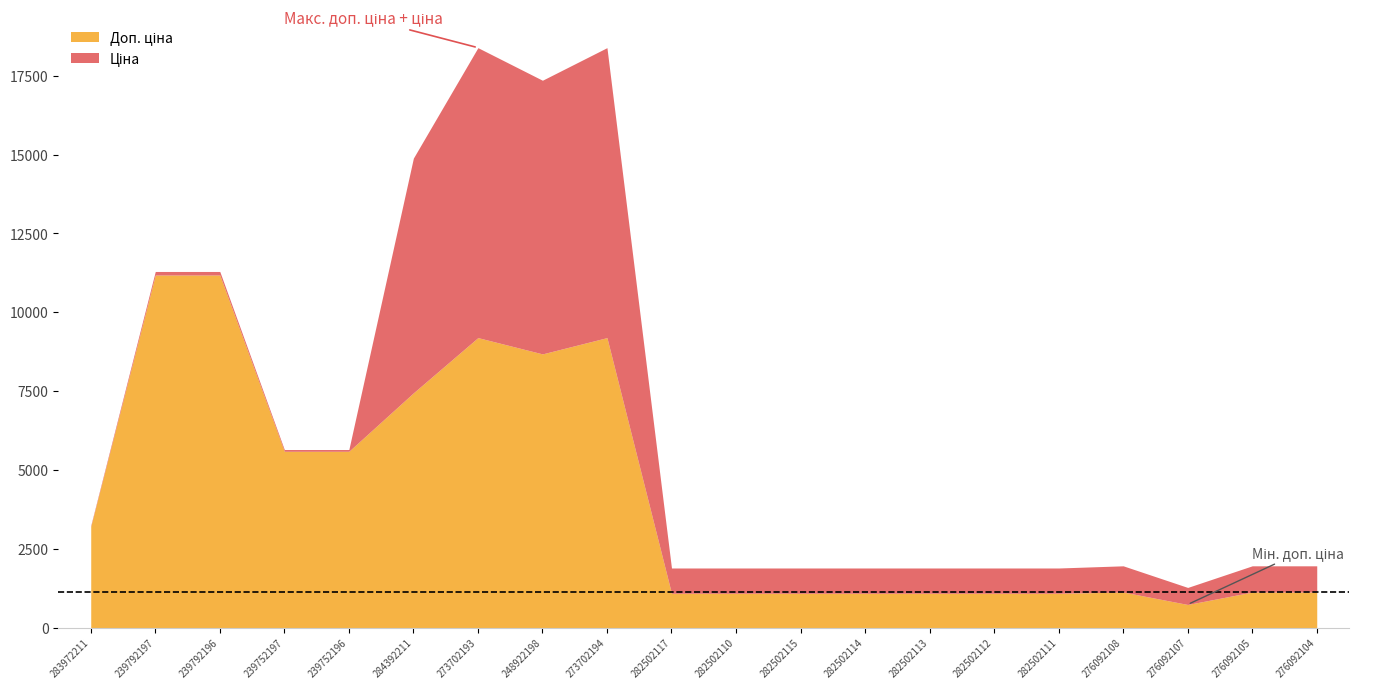

True or false: Залишок and Доп. ціна intersect in this chart.

False